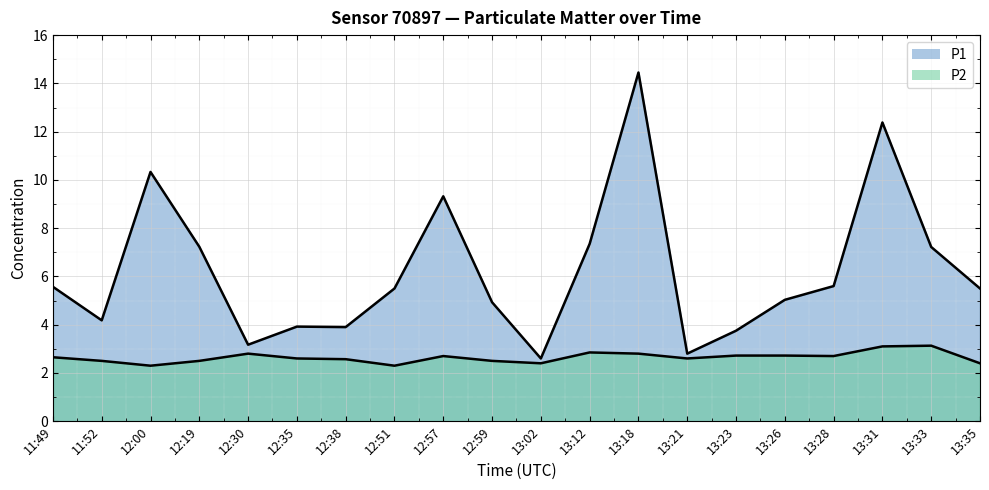

What is the label of the 4th point from the right?

13:28